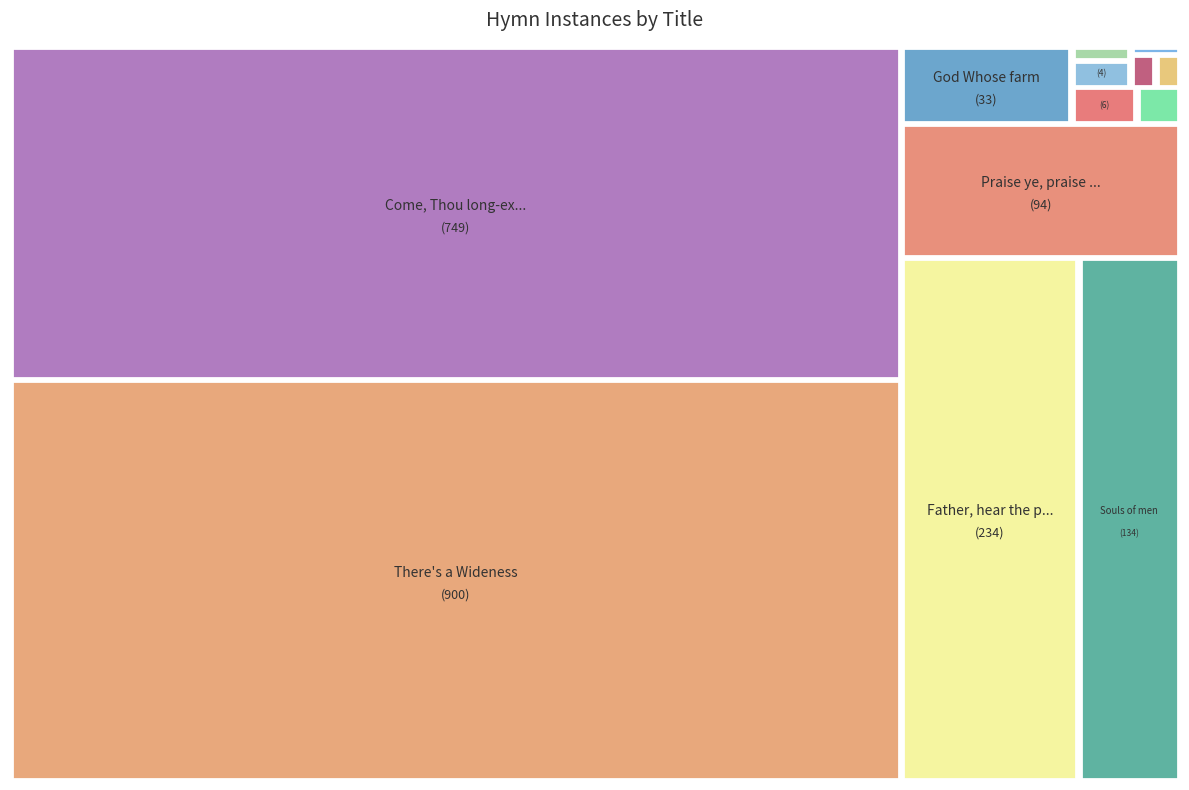

How many segments does this pie chart have?

13